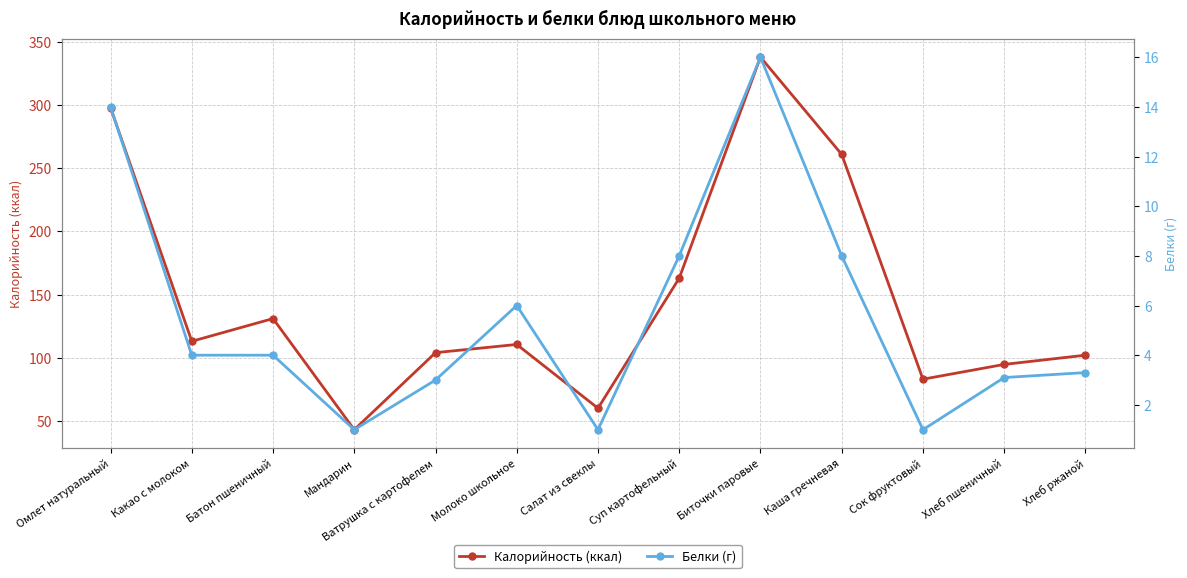

Is it true that Белки (г) equals 8.0 at Каша гречневая?

True